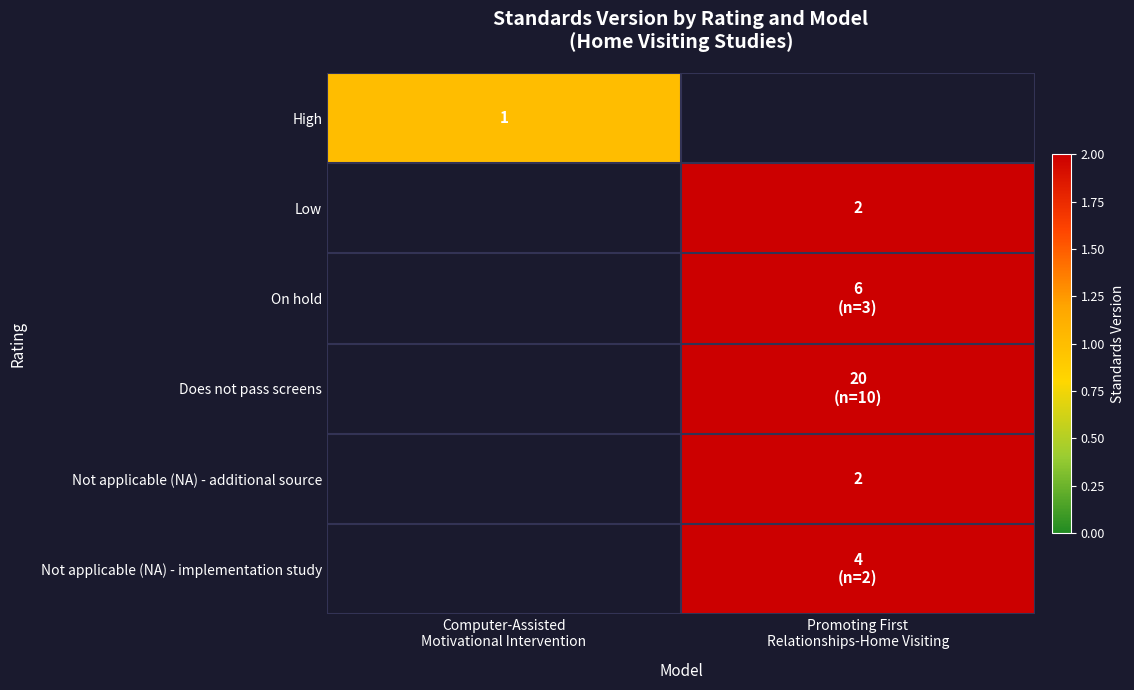

At which label does On hold reach its minimum?

Computer-Assisted Motivational Intervention